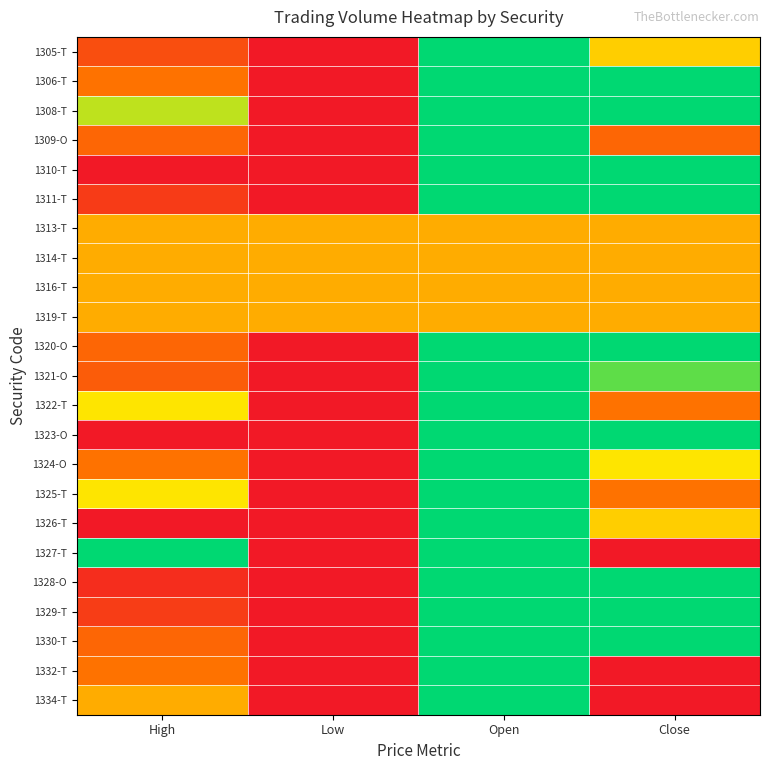

Between Low and High, which is larger?

High